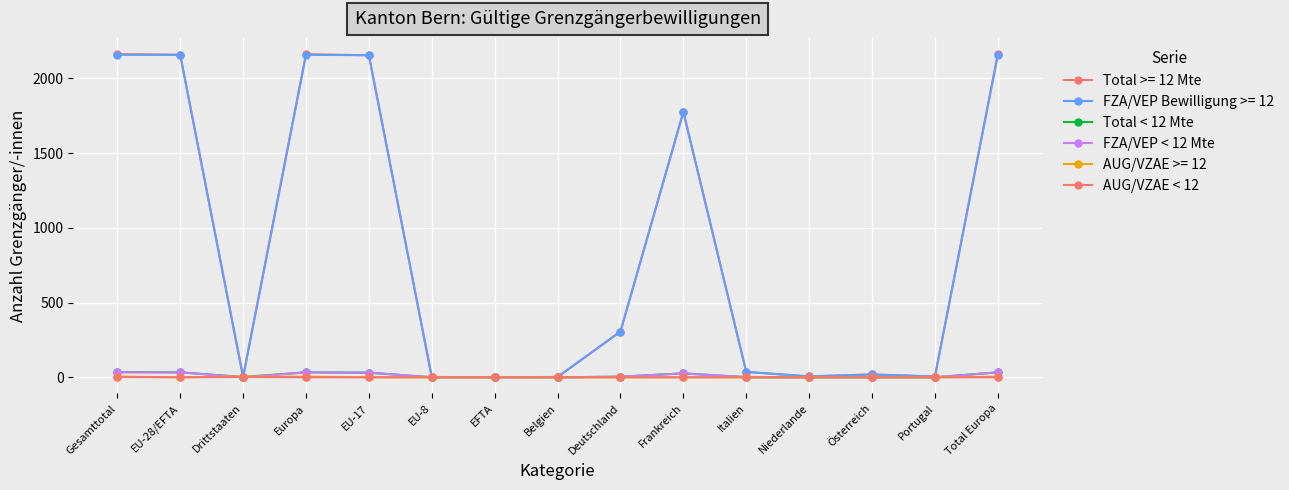

True or false: AUG/VZAE < 12 and Total < 12 Mte intersect in this chart.

False